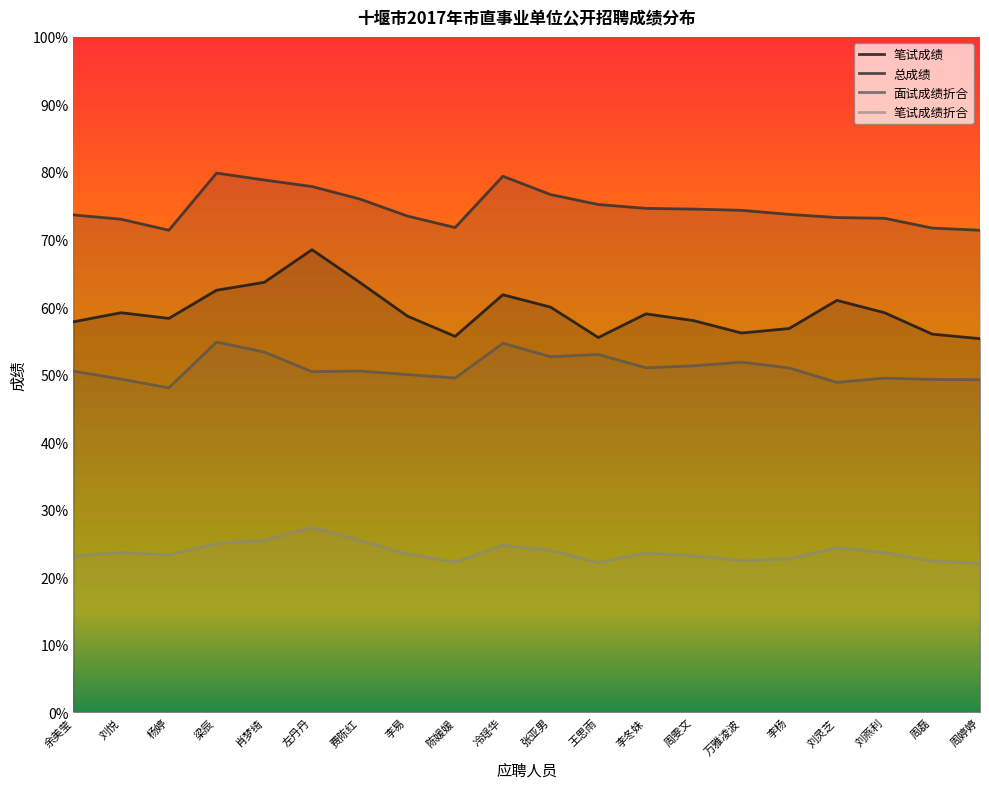

Rank the series by their average value, from lowest to highest.

笔试成绩折合, 面试成绩折合, 笔试成绩, 总成绩